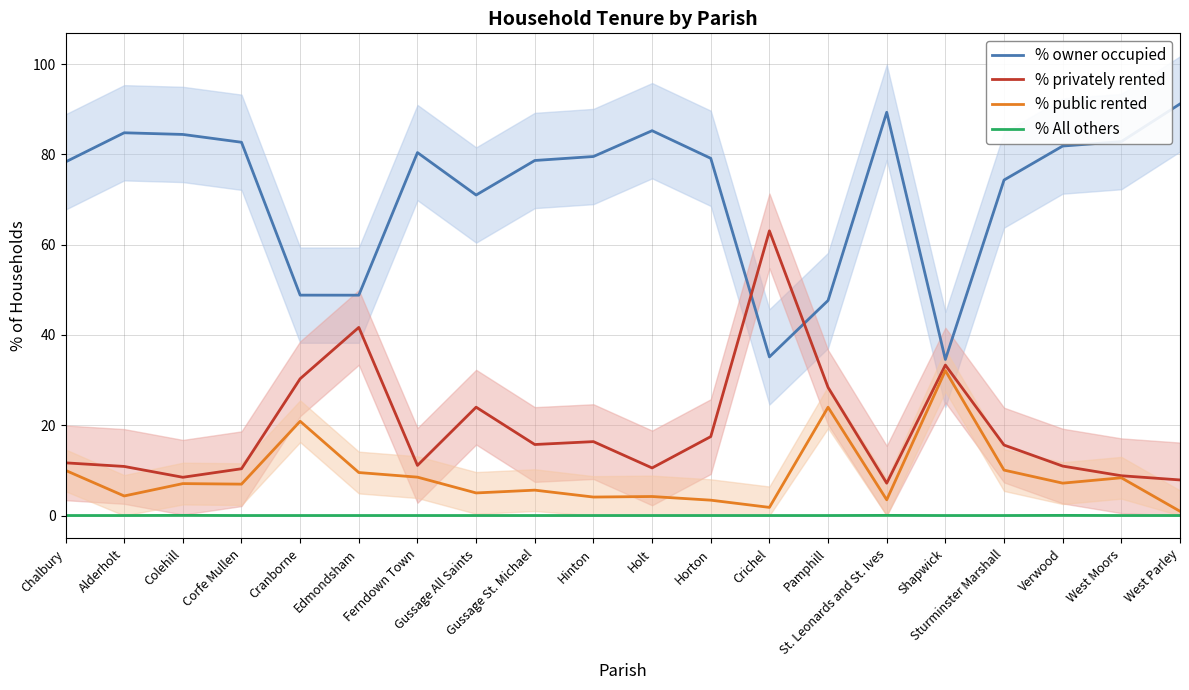

How many interior local valleys does the % privately rented series have?

5